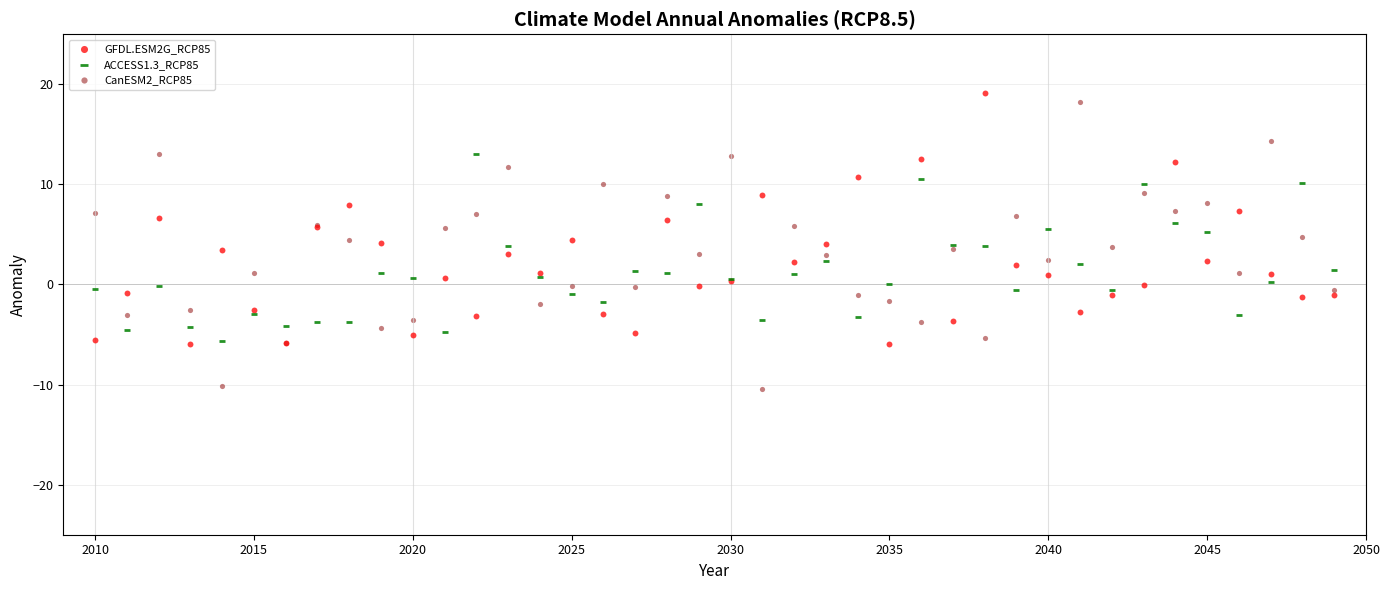

Which series reaches the minimum Y coordinate?

CanESM2_RCP85